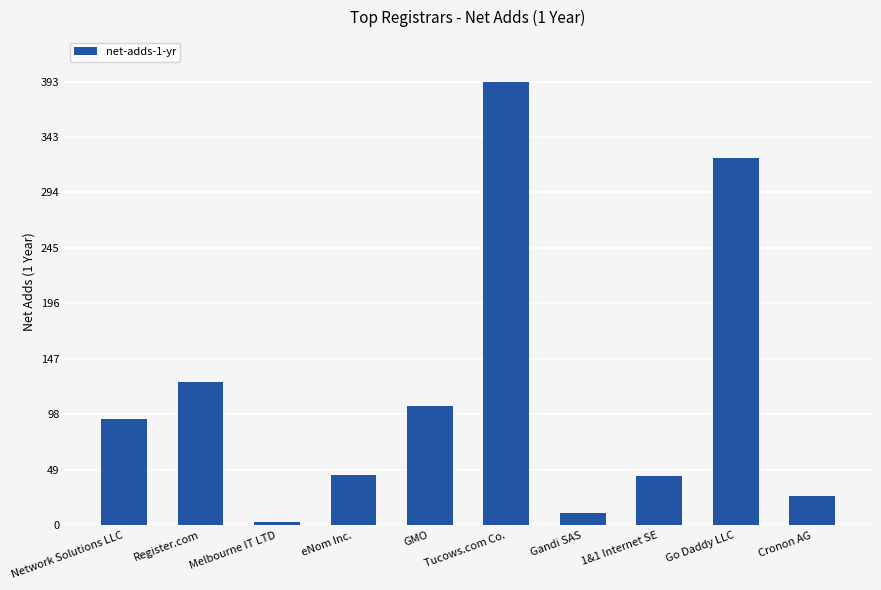

At which label is the value closest to 198?

Register.com